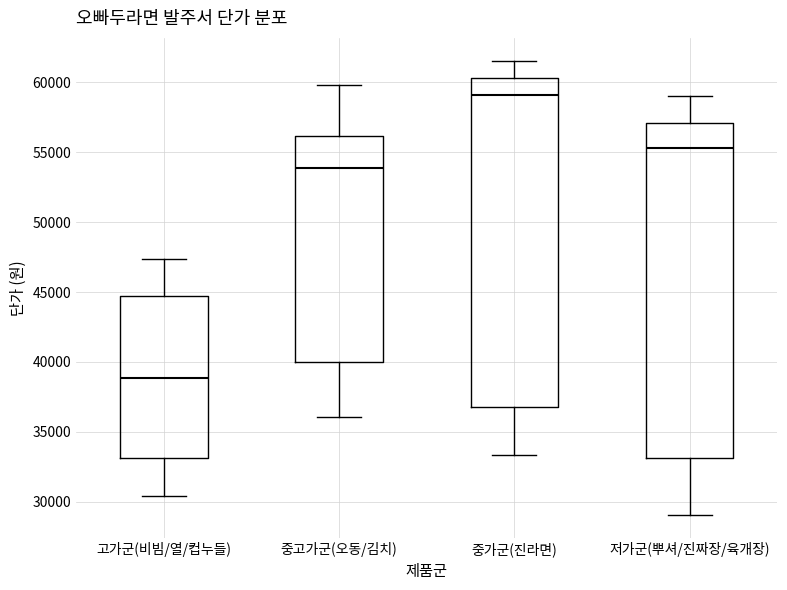

Which box's median line is the lowest?

고가군(비빔/열/컵누들)